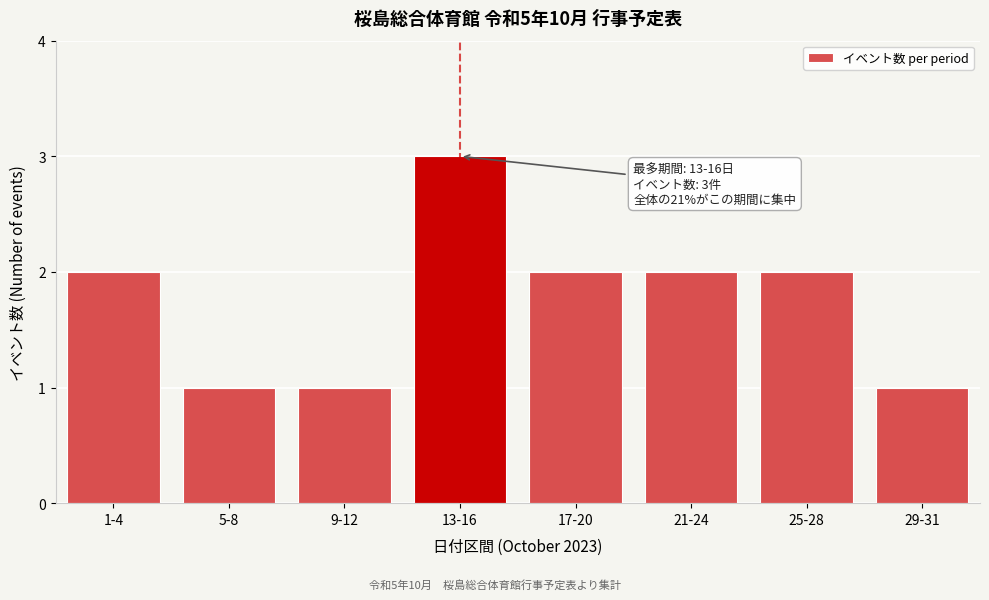

Reading left to right, extract all data points from this chart.

2	1	1	3	2	2	2	1